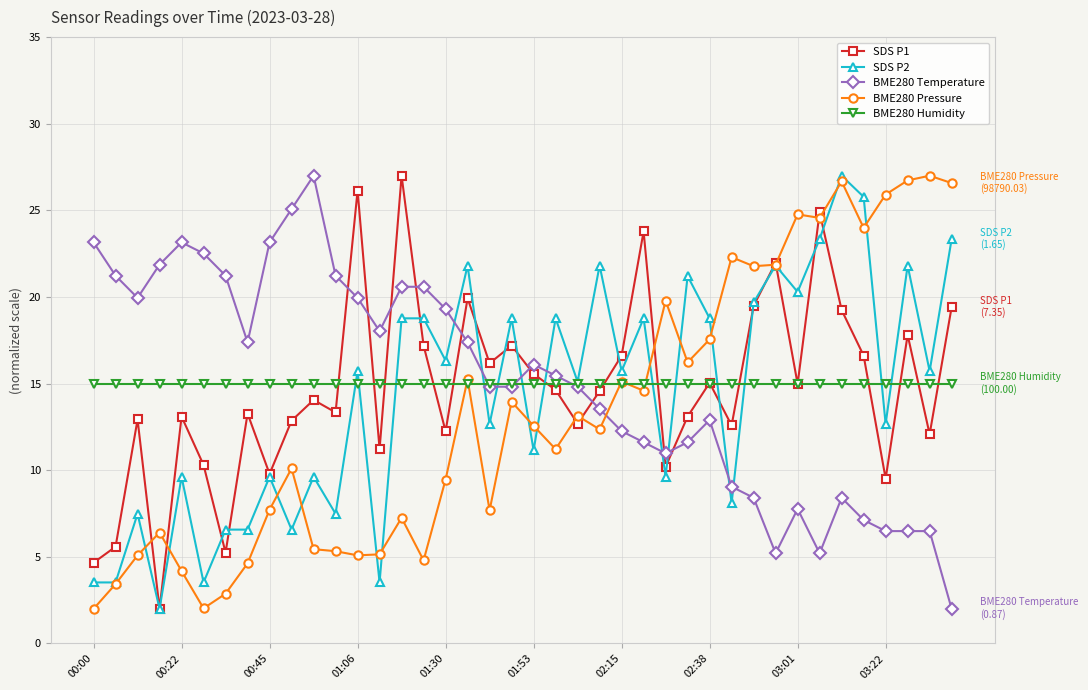

True or false: SDS P2 and BME280 Temperature cross at least once.

True